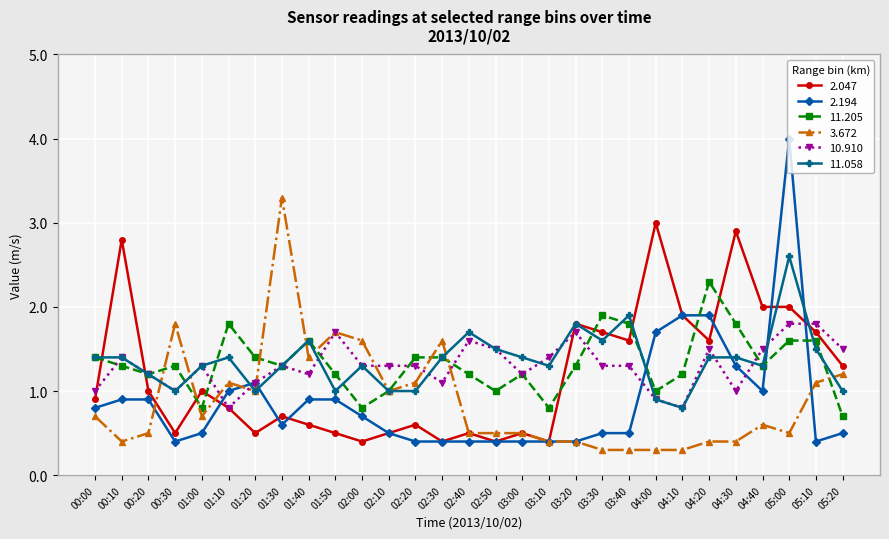

How many categories are shown in the chart?

29